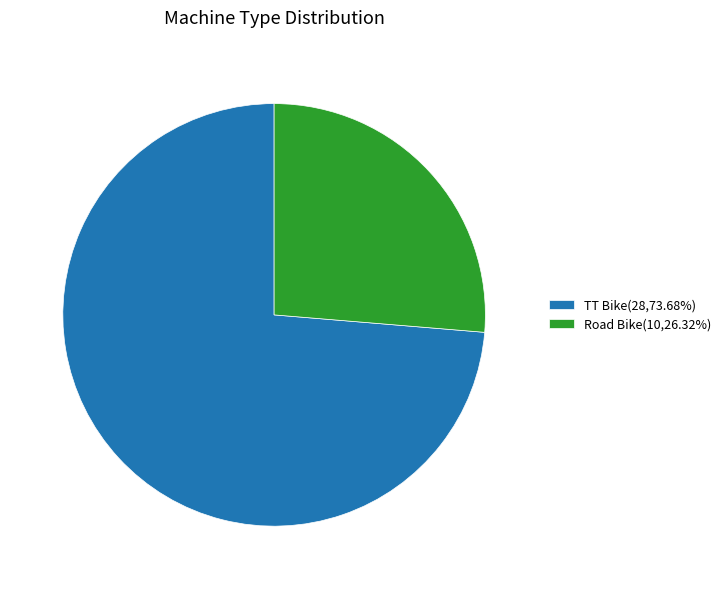

Rank the categories by value from highest to lowest.

TT Bike, Road Bike